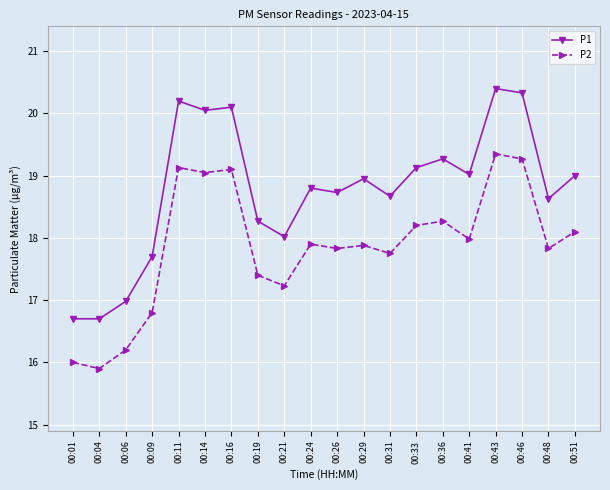

What is the maximum value for P2?

19.4